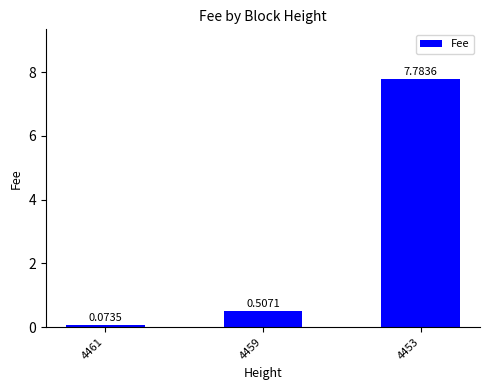

Rank the categories by value from lowest to highest.

4461, 4459, 4453